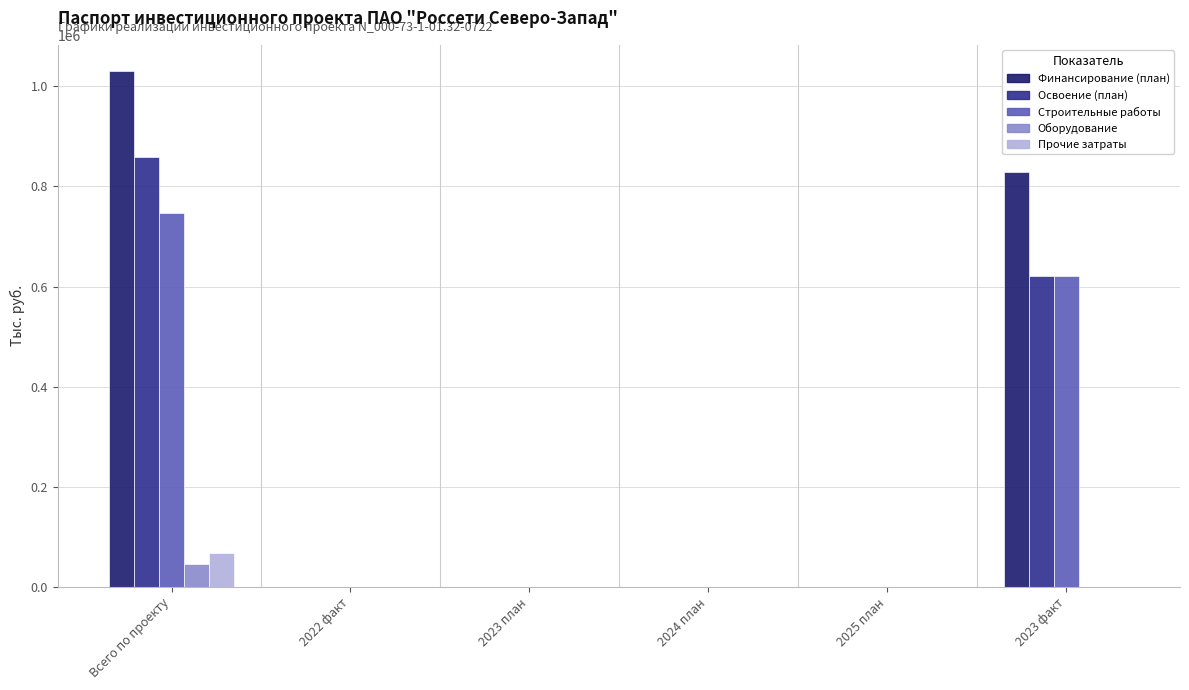

At which category does the chart reach its peak across all series?

Всего по проекту